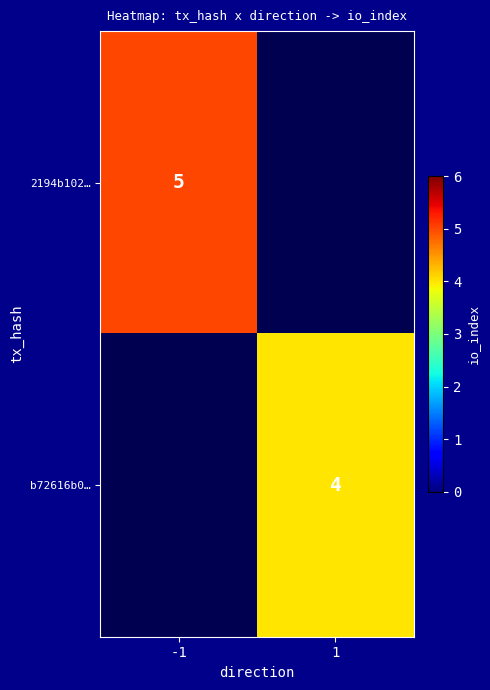

True or false: 2194b102… has a value of 3 at -1.

False